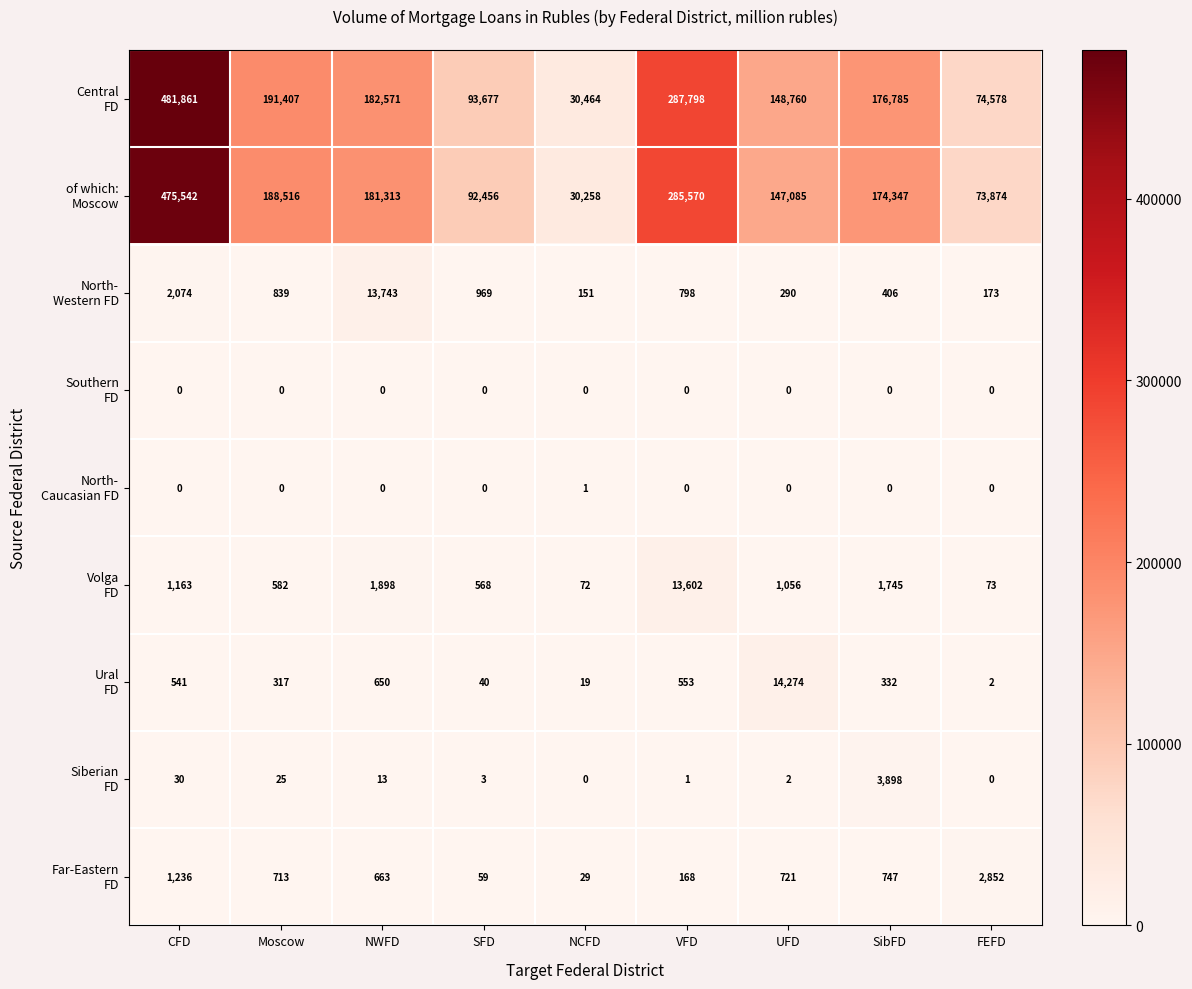

What is the difference between the highest and lowest values at NWFD?

182571